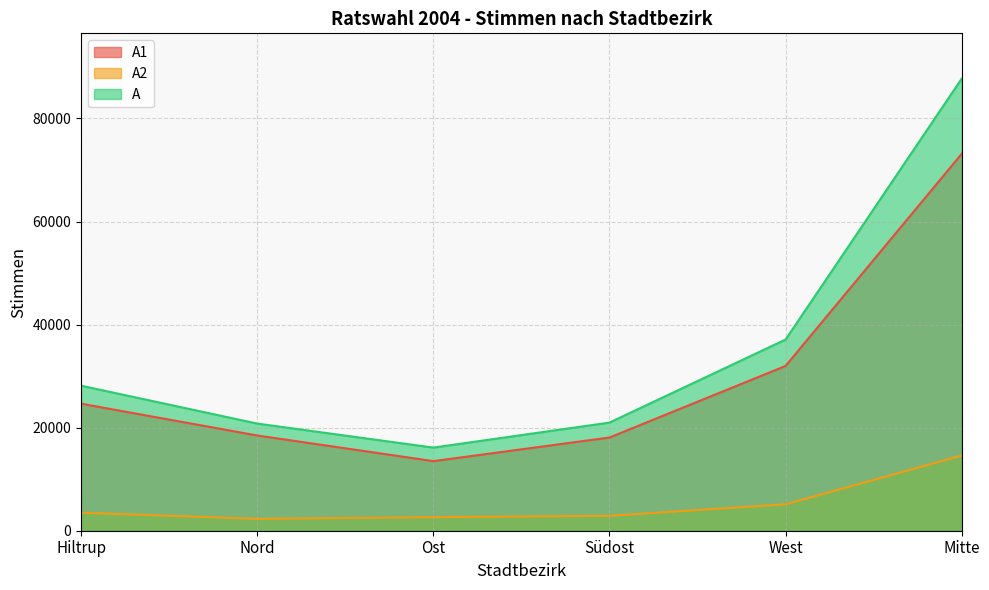

Between West and Nord, which is larger?

West